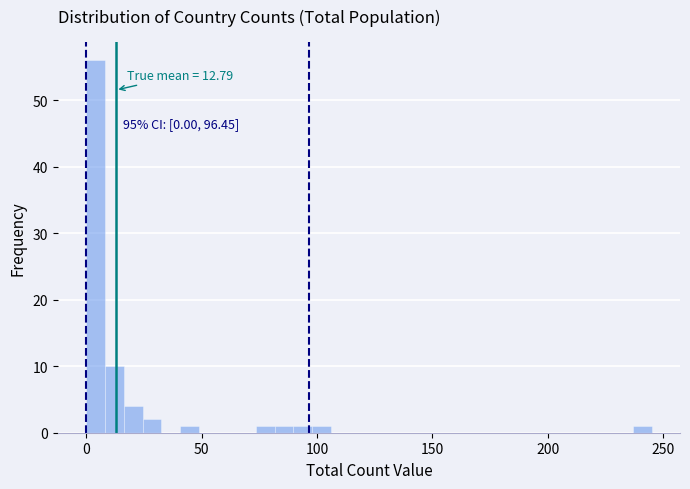

Around what value on the x-axis is the tallest bar? Give the approximate position of its centre, as read against the axis.

5